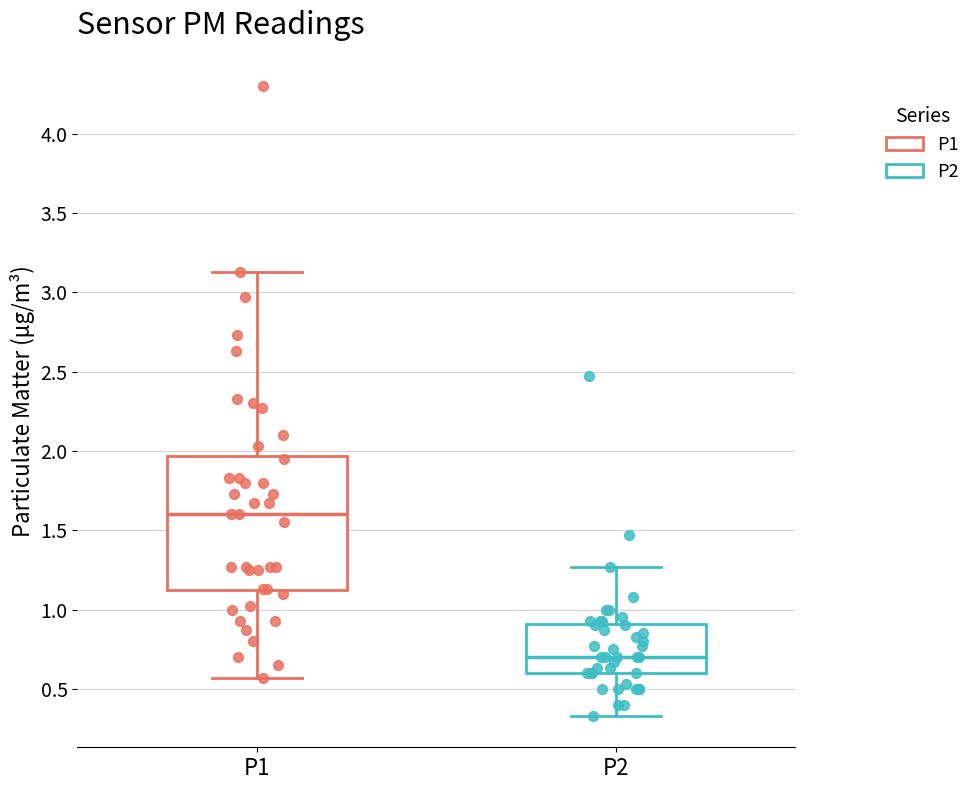

Comparing the boxes themselves (not the whiskers), which one is the tallest?

P1